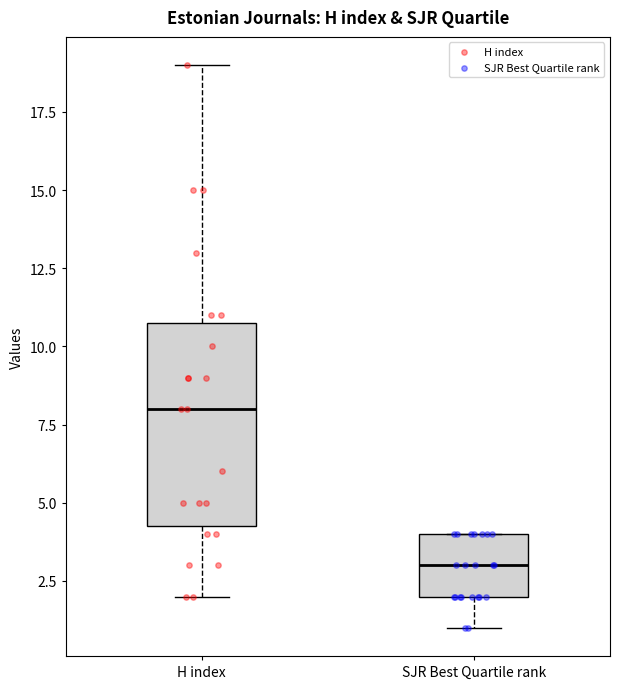

Reading left to right, read every box against the y-axis: the position of its median line, the range the box covers, and the ends of its whiskers. The values are not printed on the chart, so give them approximately, as read against the axis.

H index: median 8.0, box 4.5 to 11.0, whiskers 2.0 to 19.0
SJR Best Quartile rank: median 3.0, box 2.0 to 4.0, whiskers 1.0 to 4.0